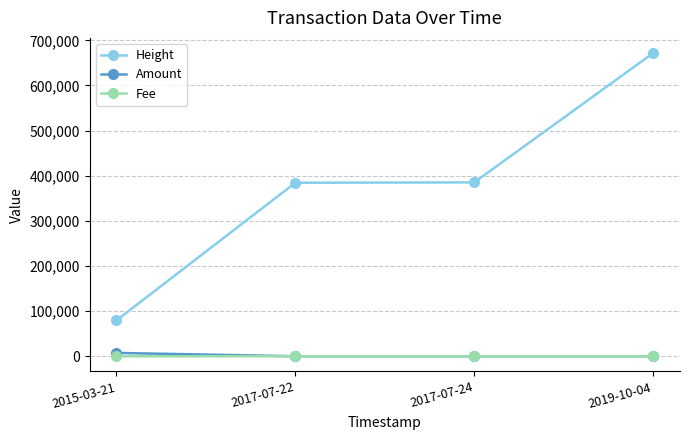

What position from the right is 2015-03-21?

4